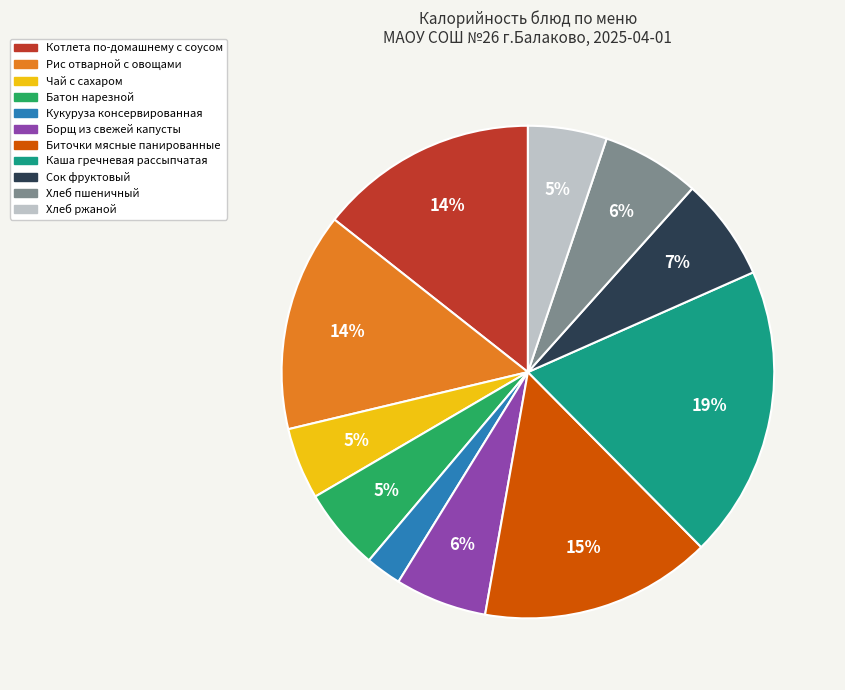

To the nearest percent, what is the average slice percentage?

9%